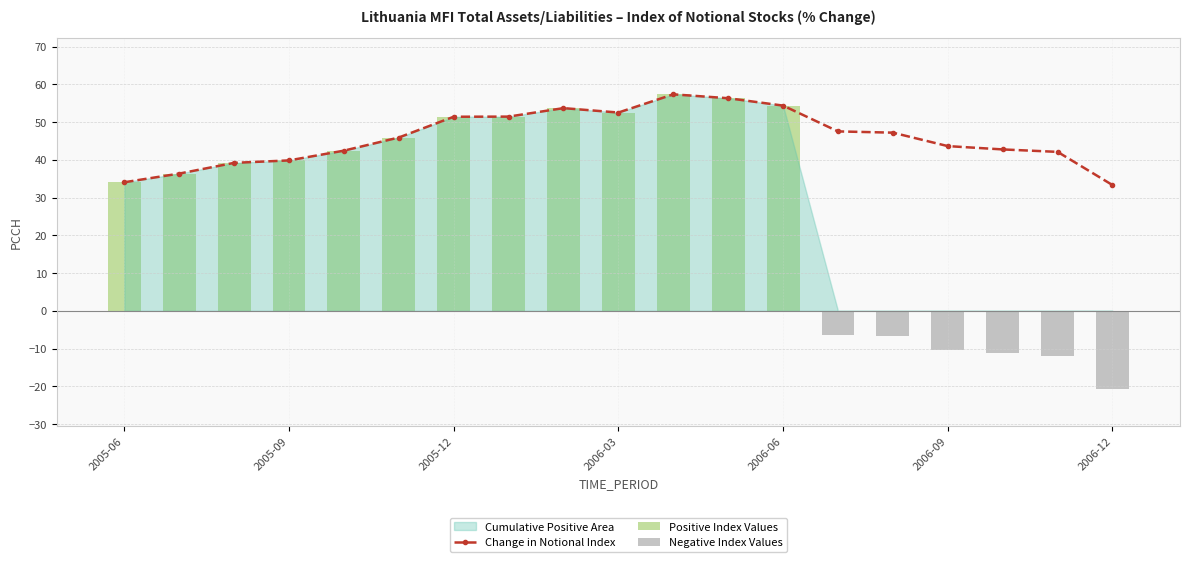

The value of Change in Notional Index at 2005-12 is 51.5. True or false?

True